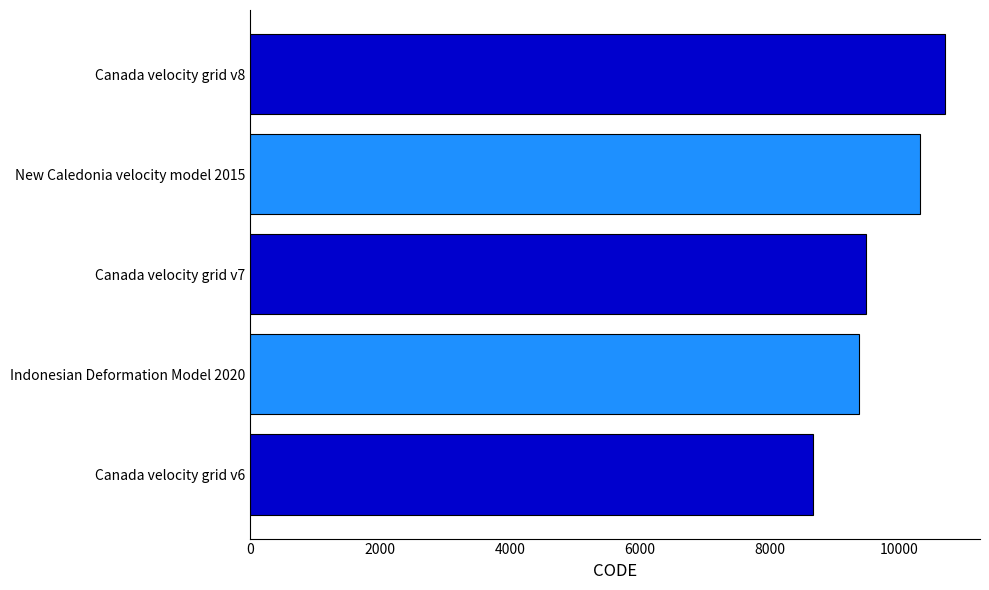

What is the change in value from Canada velocity grid v6 to Canada velocity grid v7?

+807